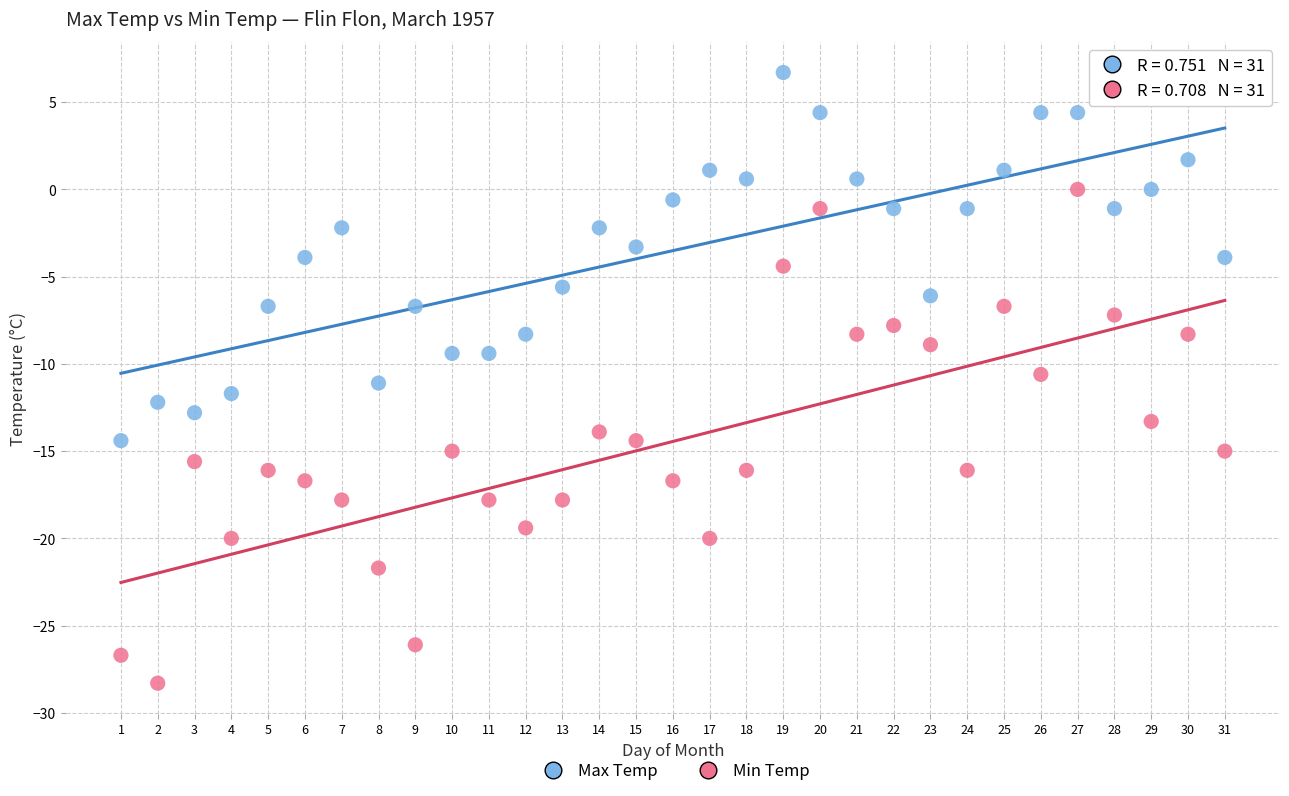

Which series reaches the maximum Y coordinate?

Max Temp